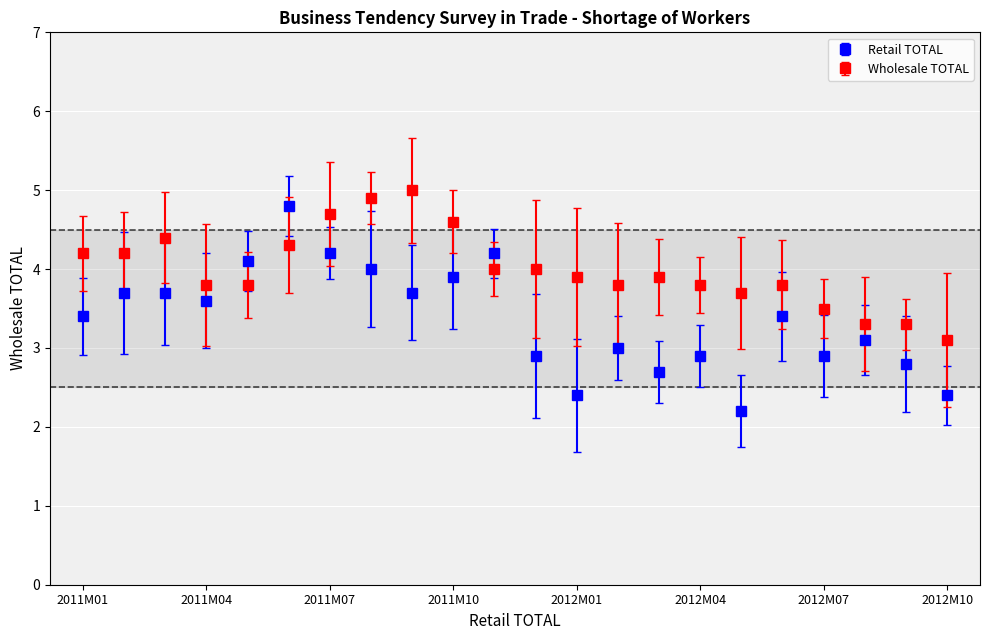

Which series has the widest spread of values?

Retail TOTAL